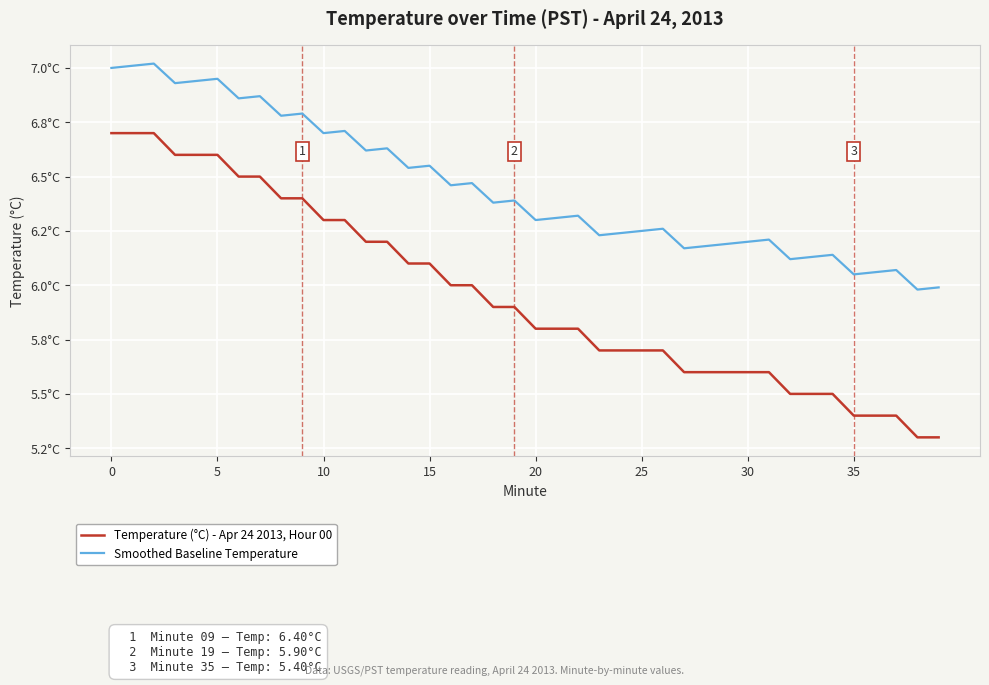

Does the chart display data point markers on the line(s)?

No